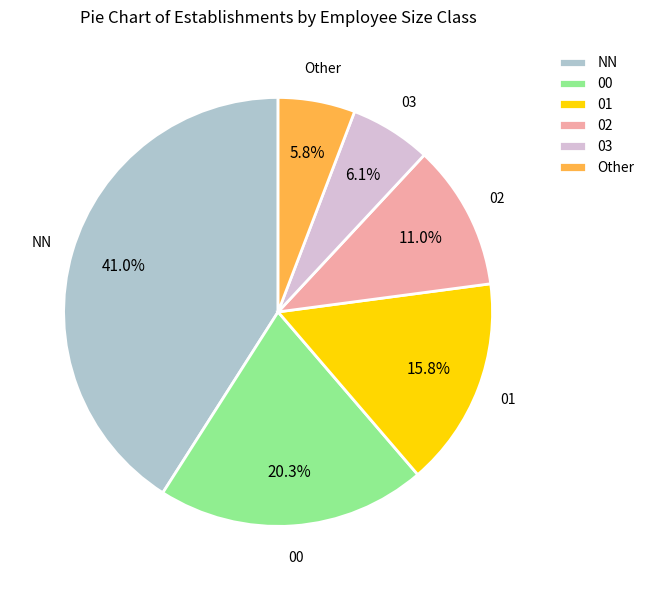

The 00 slice represents 15% of the pie. True or false?

False